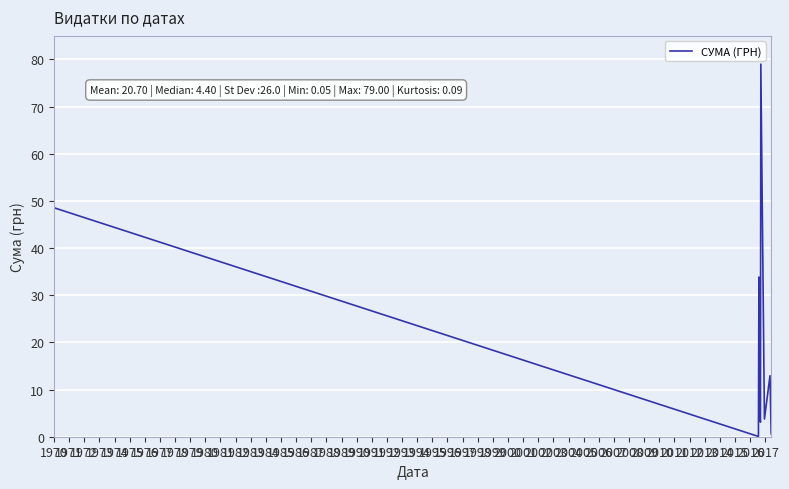

What is the greatest value displayed?

79.0